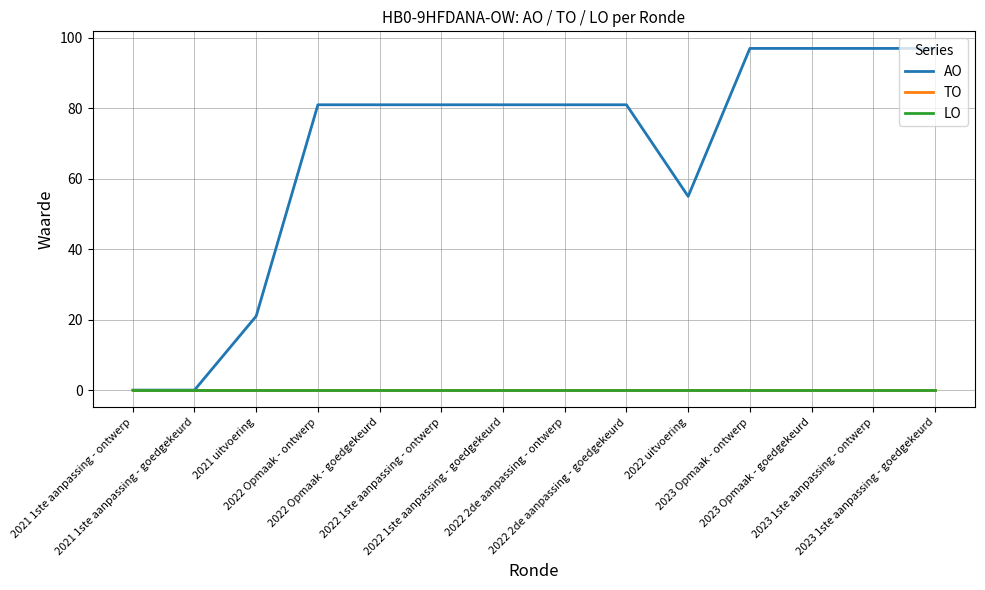

Does the chart display data point markers on the line(s)?

No